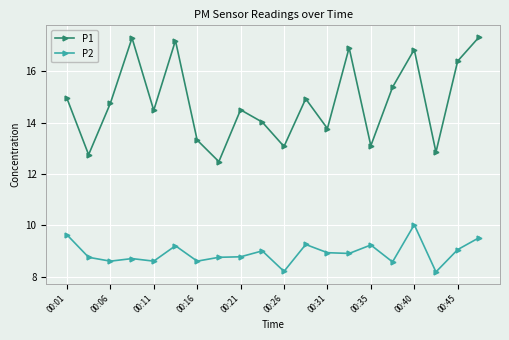

Which series has the largest range (max minus min)?

P1